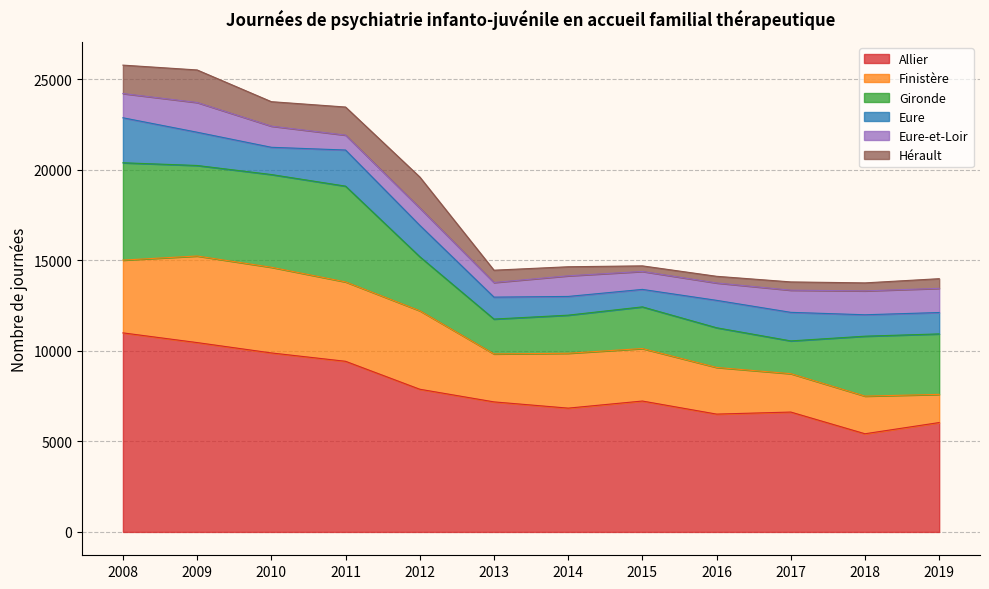

What is the value of the Allier point at the 3rd from the left?

9888